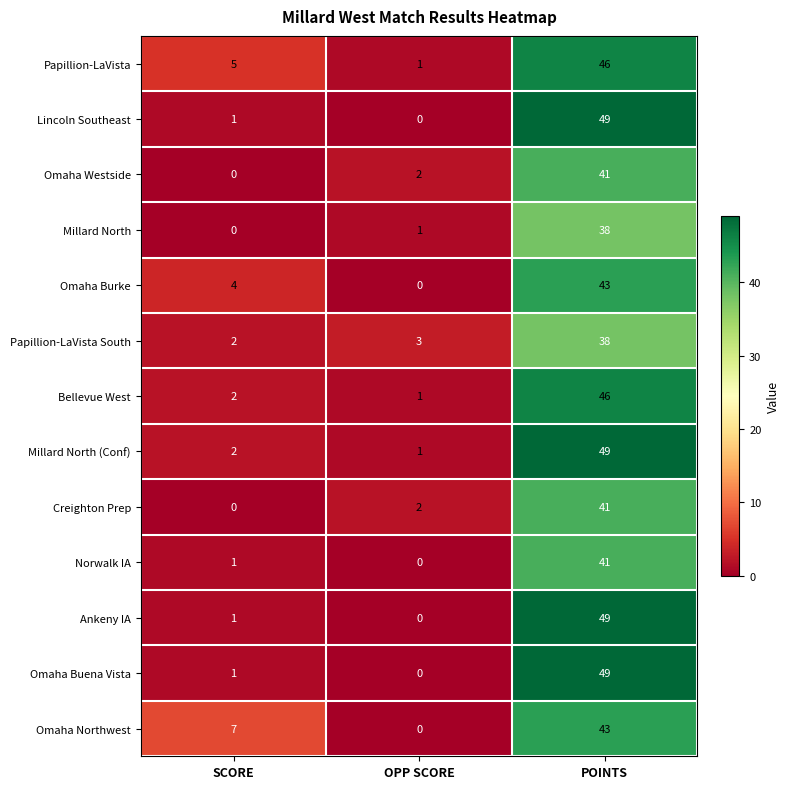

Which series changed the most between SCORE and OPP SCORE?

Omaha Northwest